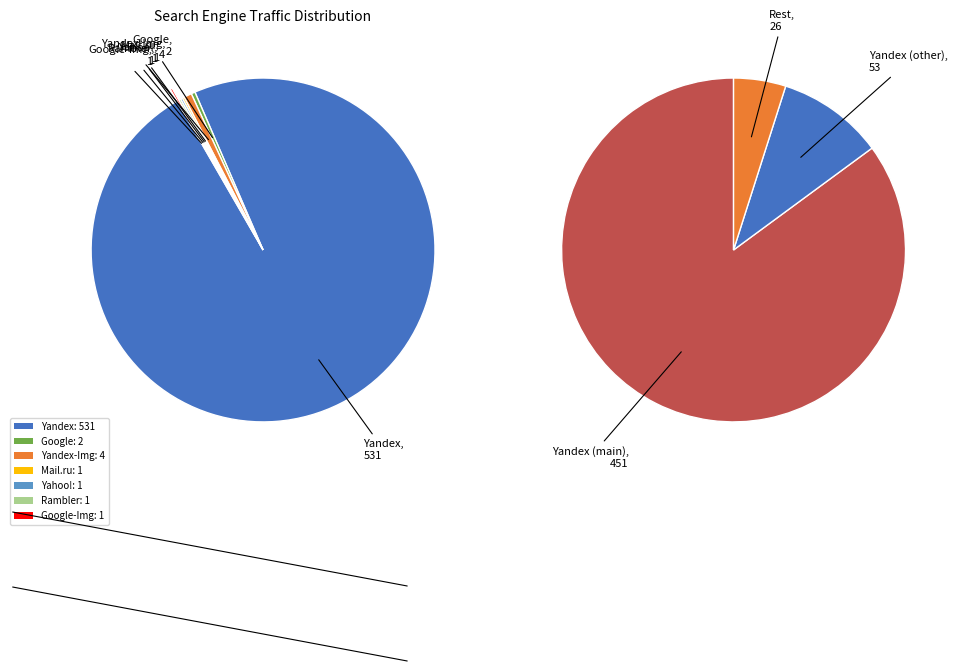

Do Google-Img and Mail.ru together represent more than half of the pie?

No